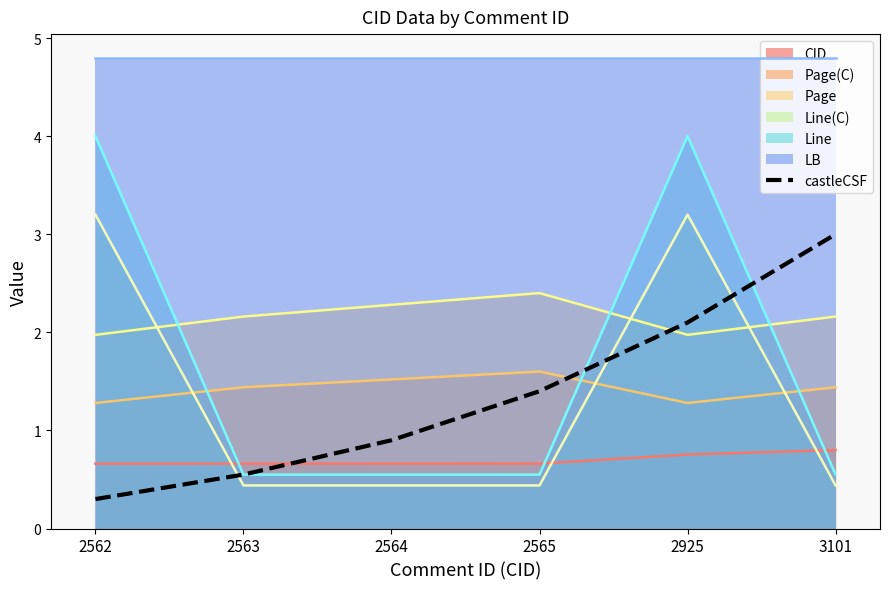

What is the value of the 2nd point from the left?

0.6